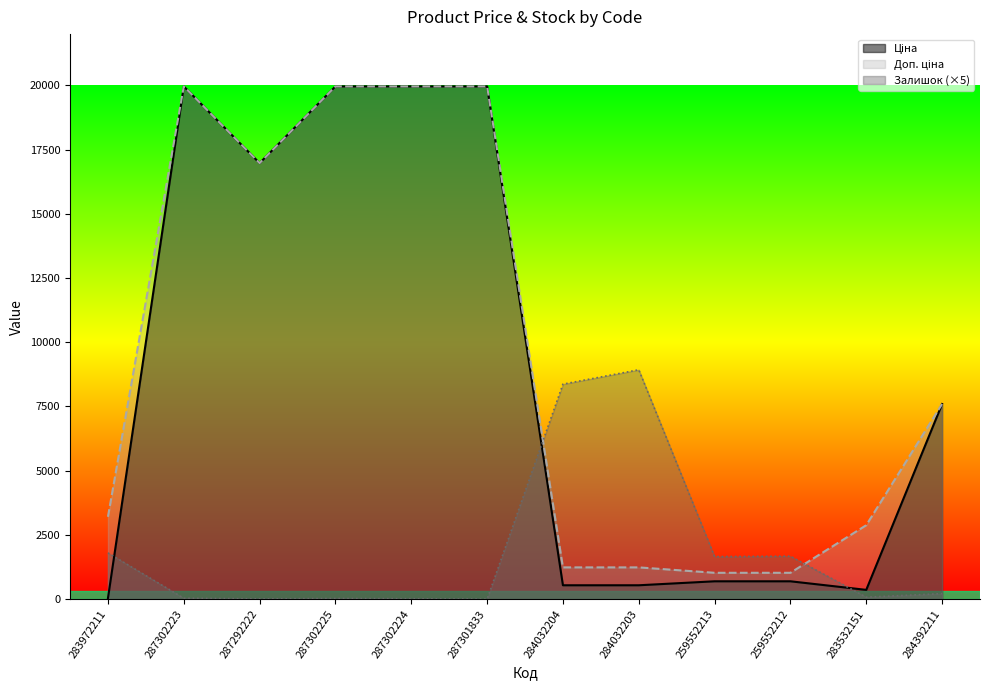

How many intersections are there between Доп. ціна and Залишок?

2